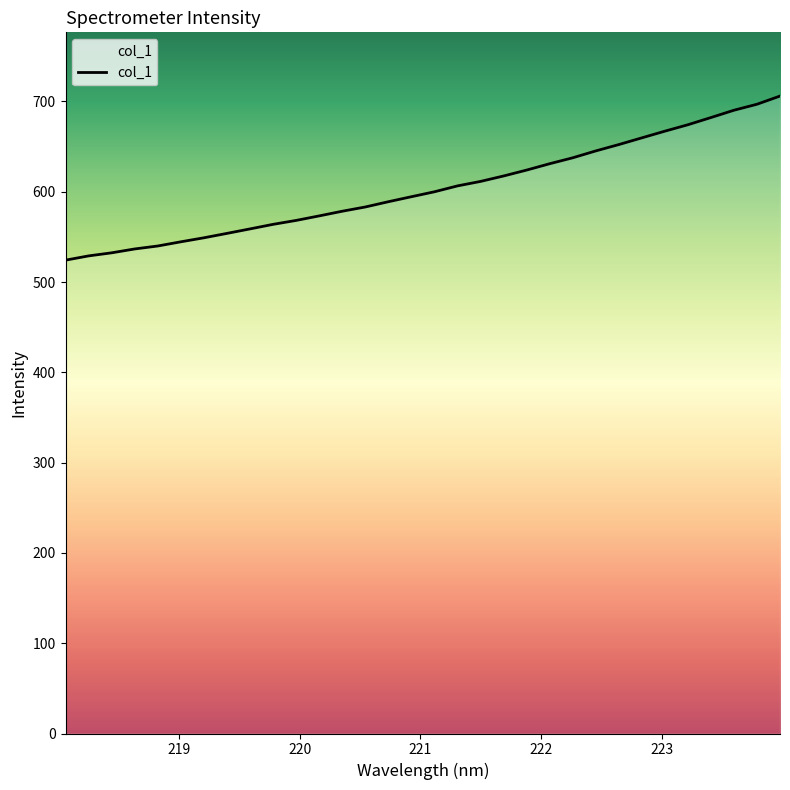

What is the difference between the maximum and minimum values?

181.7